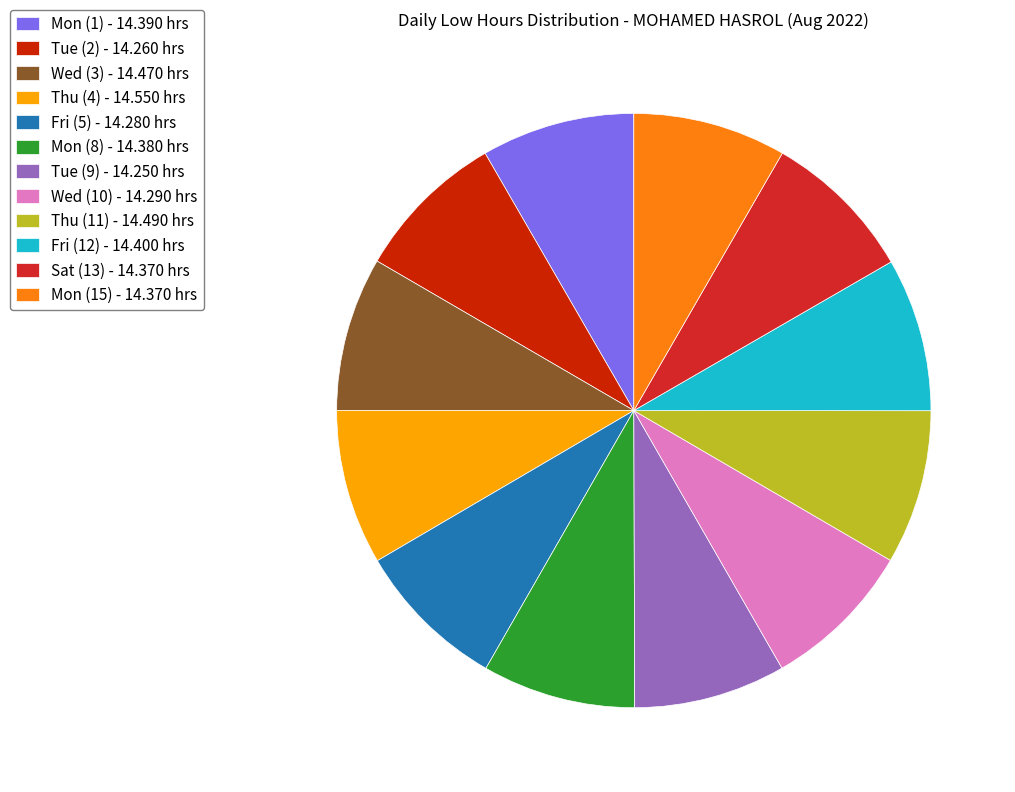

Do Fri (5) - 14.280 hrs and Fri (12) - 14.400 hrs together represent more than half of the pie?

No